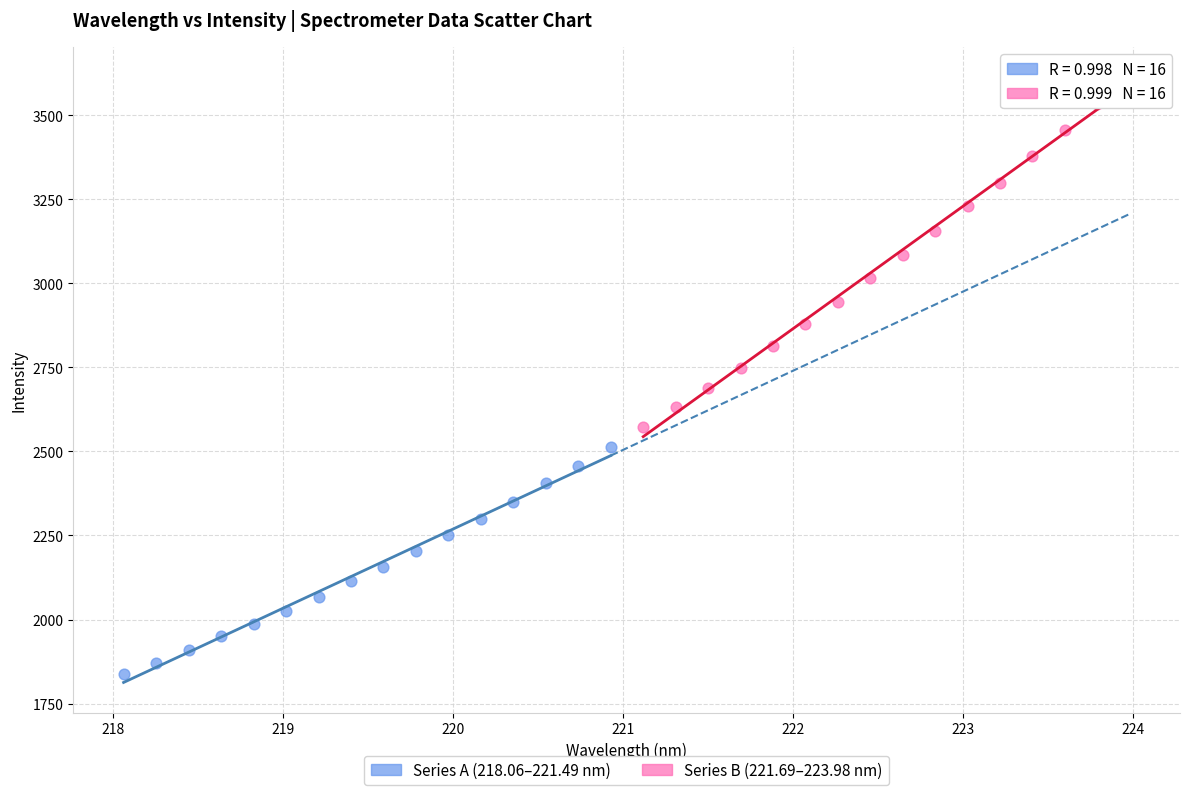

Which series has the widest spread of Y values?

Series B (221.69–223.98 nm)